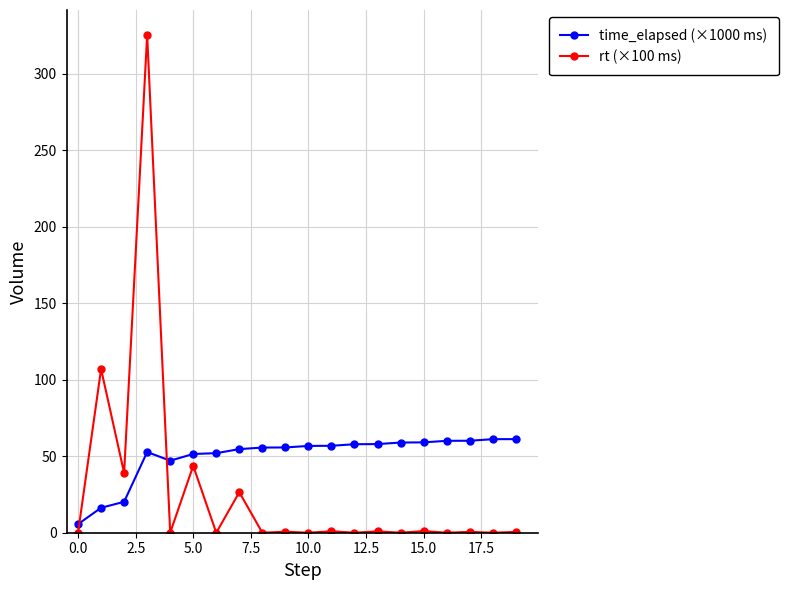

What is the sum of all rt (×100 ms) values?

546.3